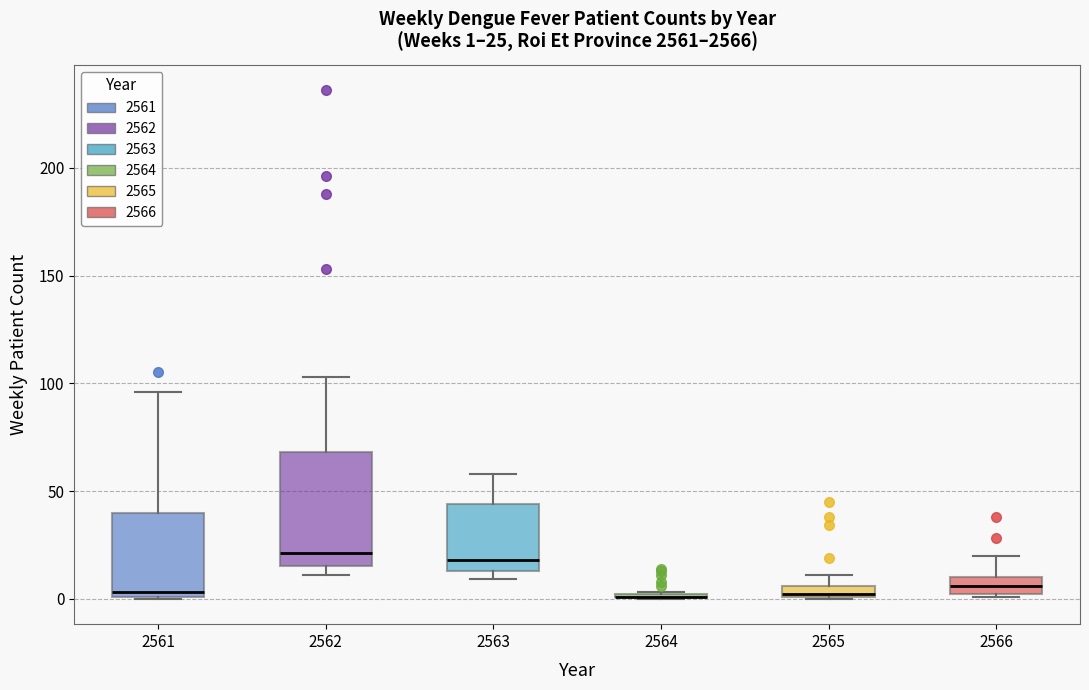

Which box is the tallest, from its lower edge to its upper edge?

2562